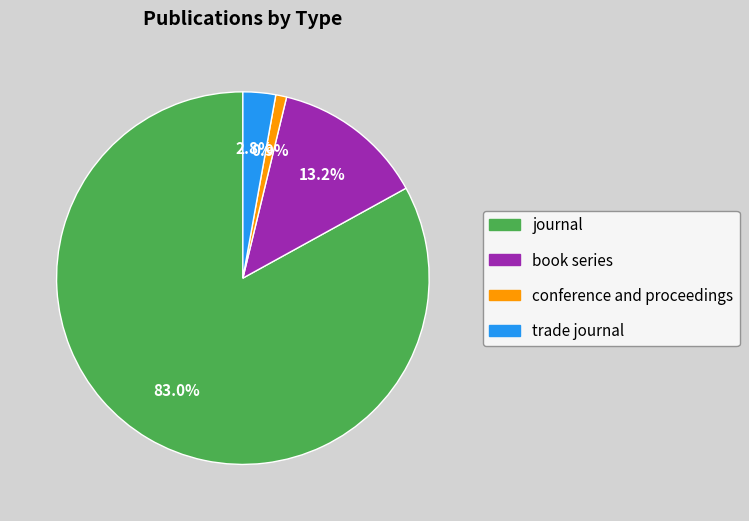

Count the number of slices in the pie.

4